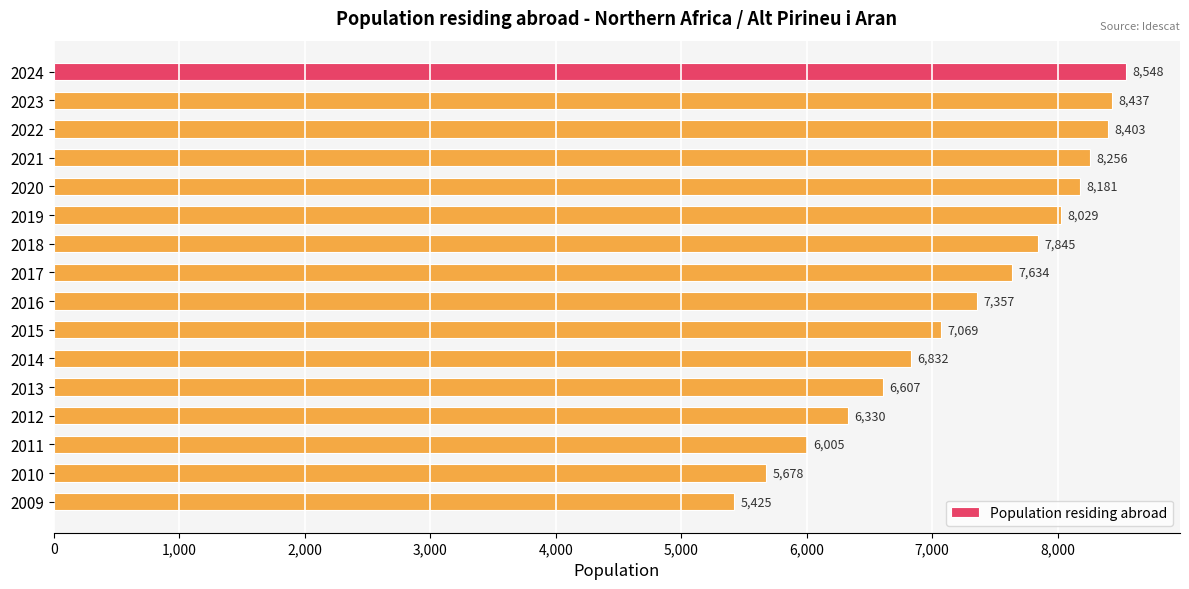

What is the sum of all values?

116636